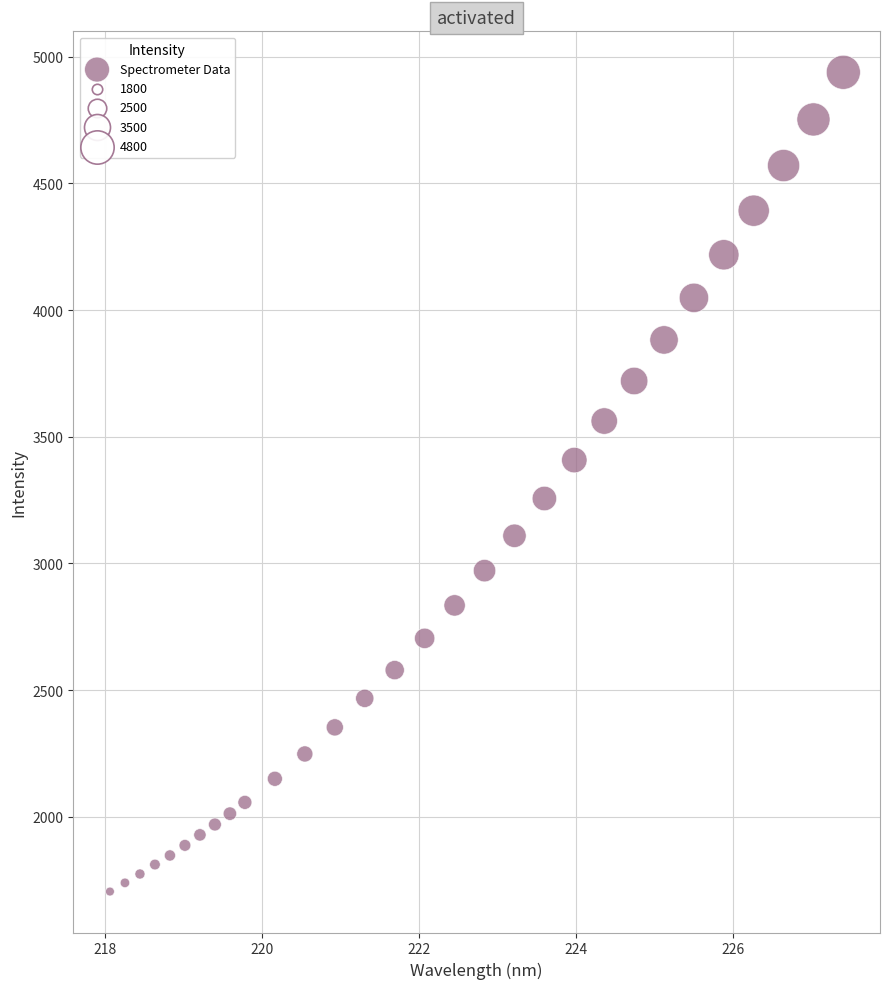

What is the range of Y values (max minus min)?

3232.5